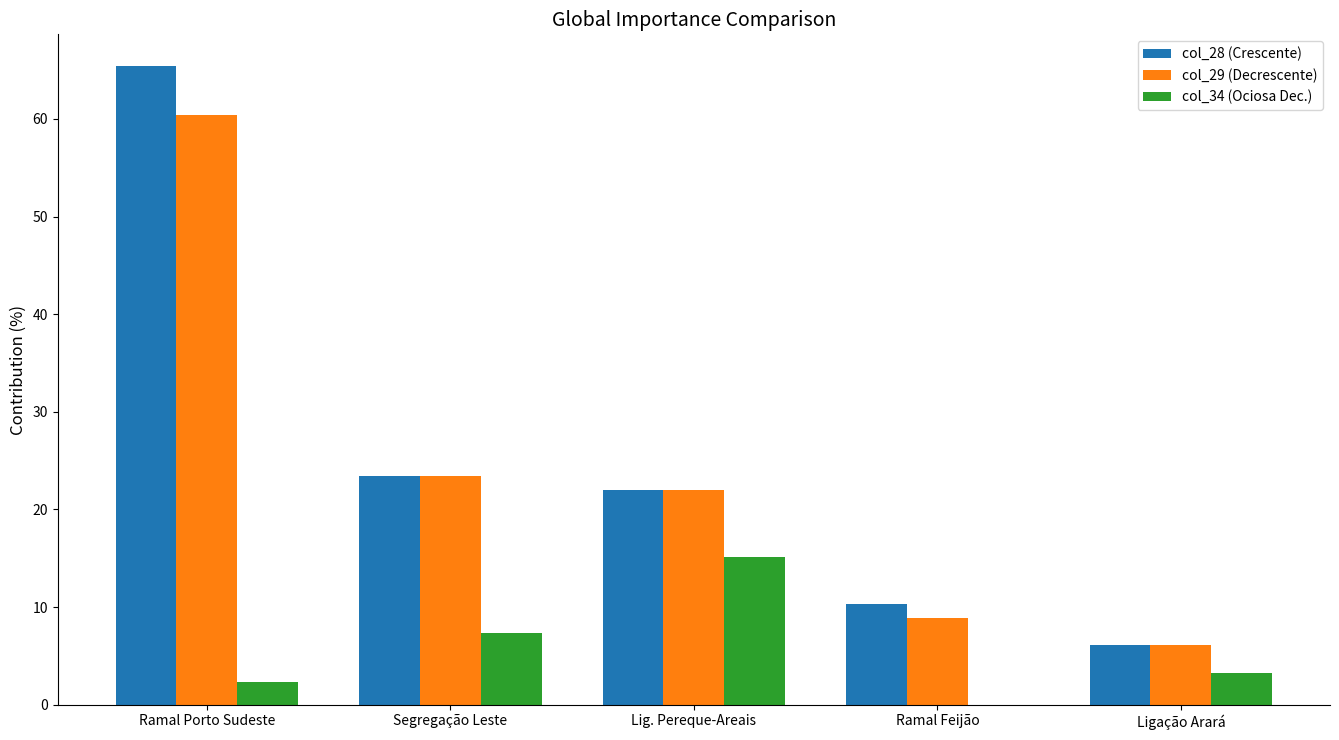

The col_28 (Crescente) series shows 23.4 at Segregação Leste. True or false?

True